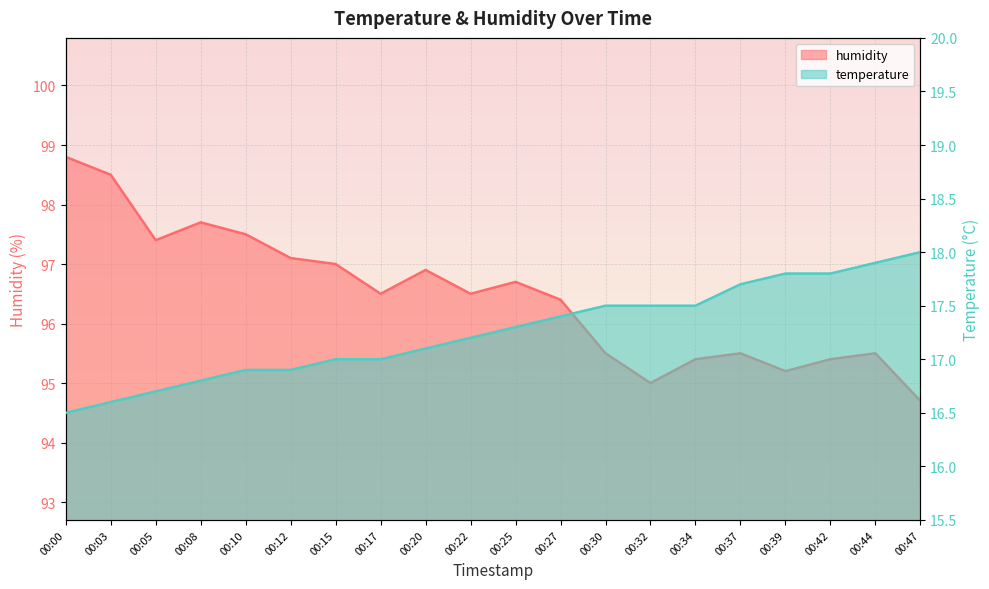

The value of humidity at 00:20 is 67.2. True or false?

False